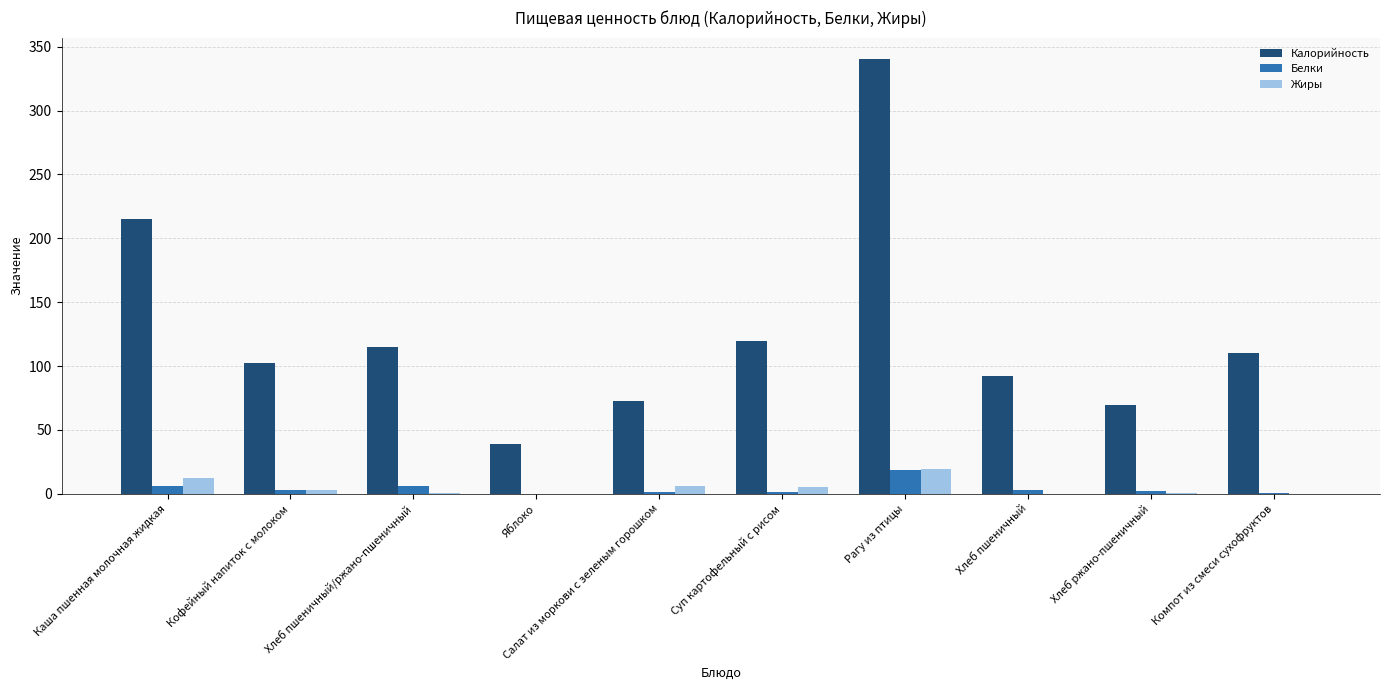

Is it true that Жиры equals 2.9 at Кофейный напиток с молоком?

True